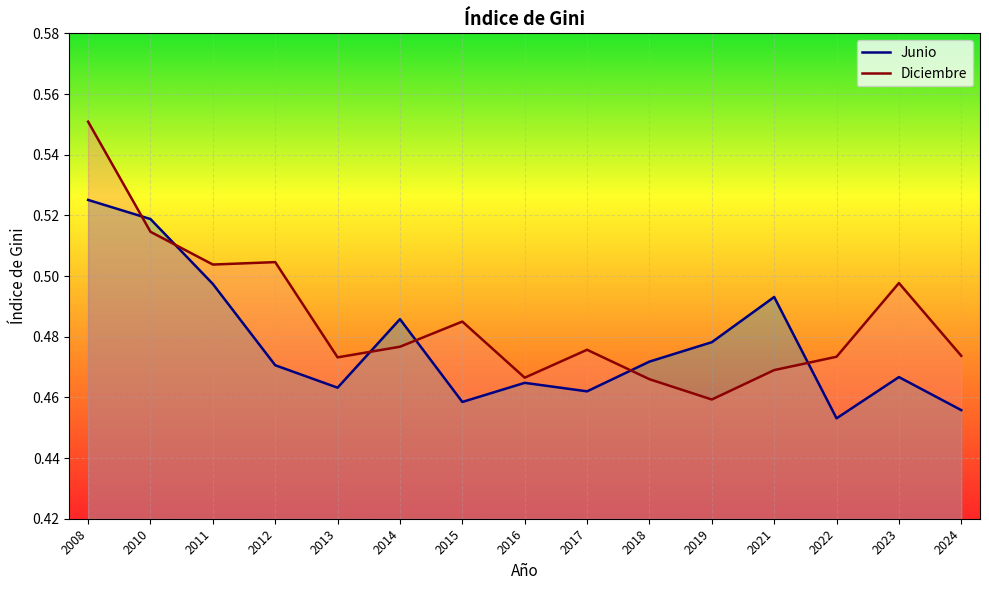

What are all the series names shown in the legend?

Junio, Diciembre